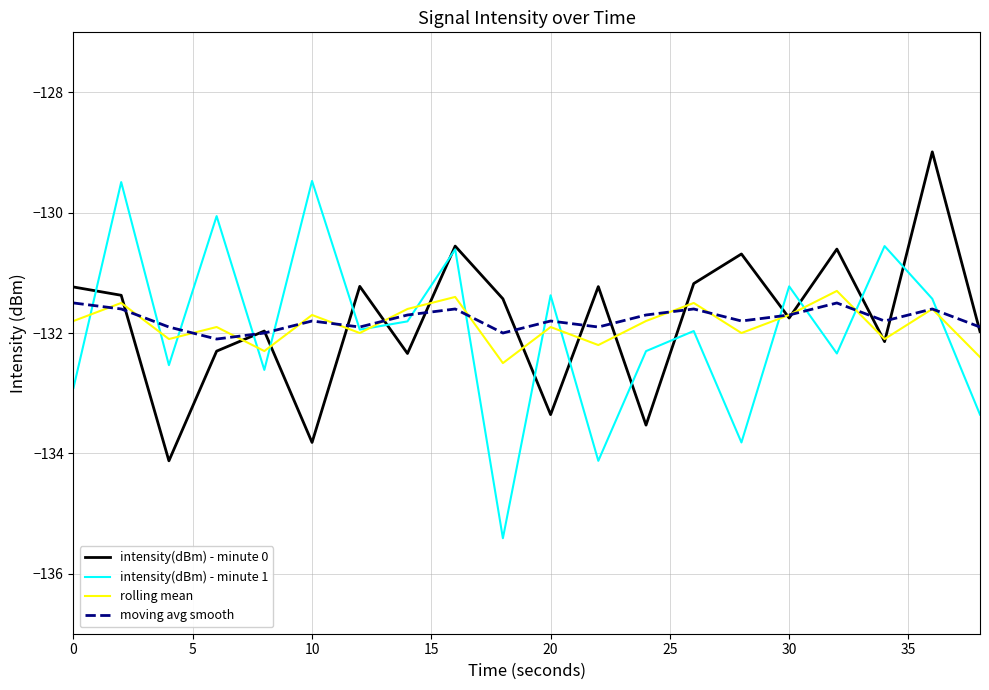

True or false: rolling mean has more than 1 interior local peaks.

True